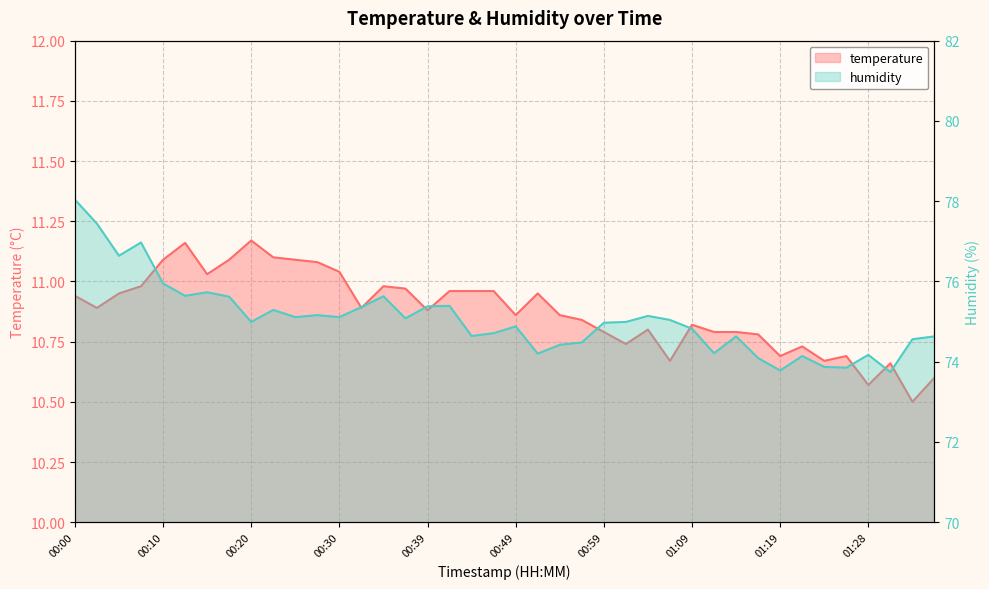

Between 00:54 and 00:57, which series saw the biggest shift?

humidity